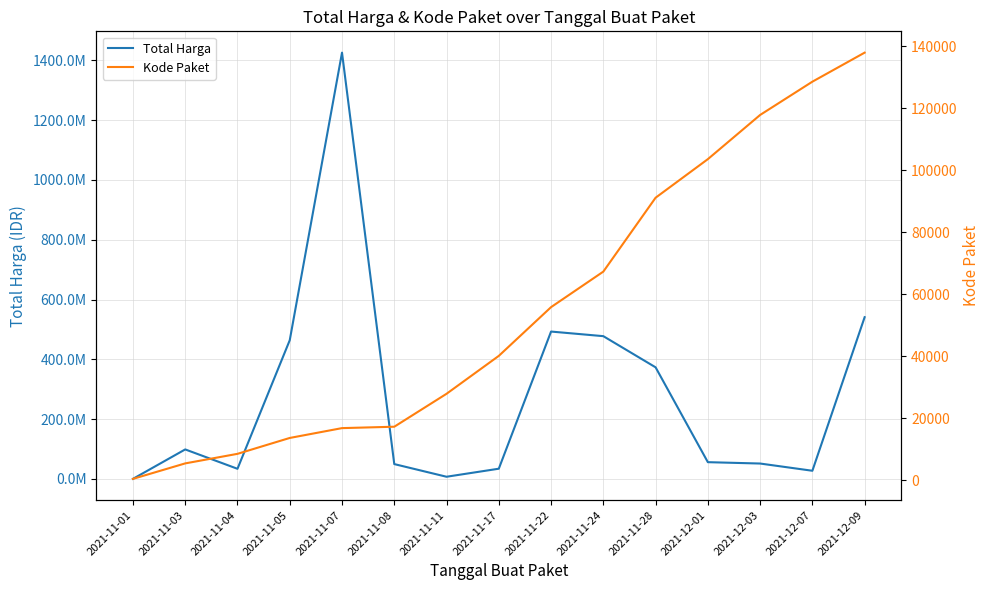

True or false: Kode Paket and Total Harga cross at least once.

False